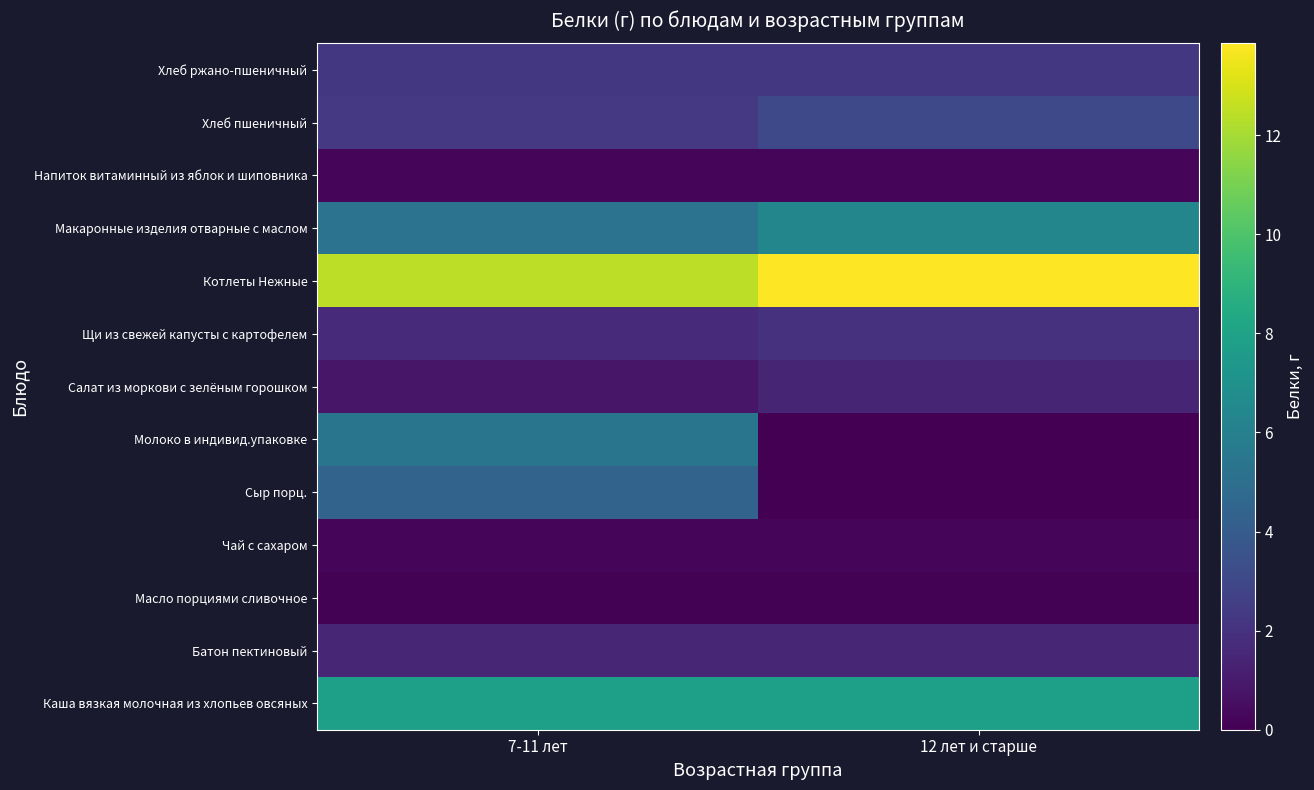

What is the total value across all series at 12 лет и старше?

38.7